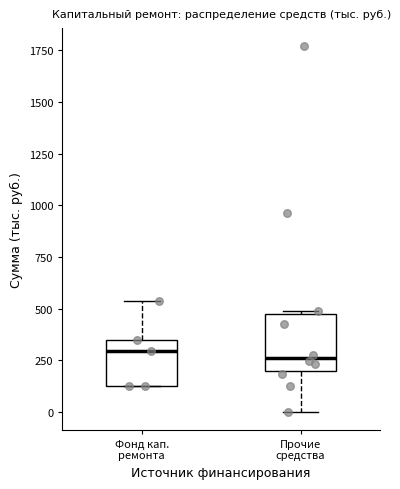

Reading left to right, read every box against the y-axis: the position of its median line, the range the box covers, and the ends of its whiskers. The values are not printed on the chart, so give them approximately, as read against the axis.

Фонд кап. ремонта: median 300, box 150 to 350, whiskers 100 to 550
Прочие средства: median 250, box 200 to 450, whiskers 0 to 500